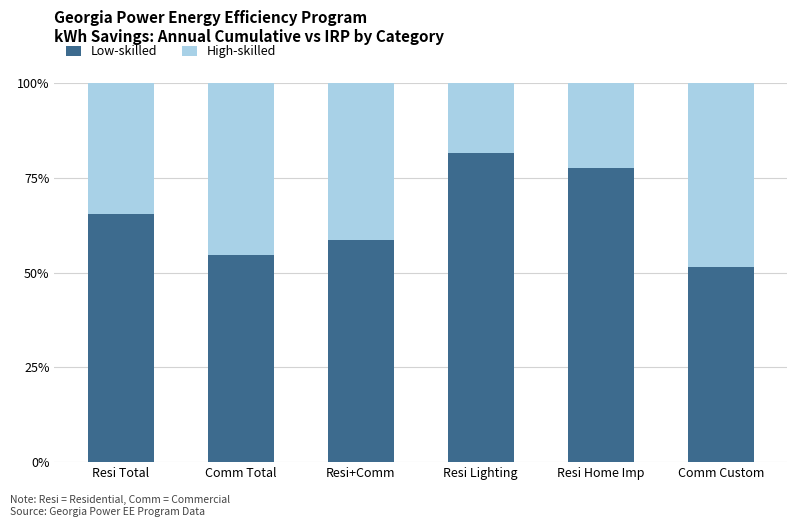

What is the average value of the Low-skilled series?

64.9